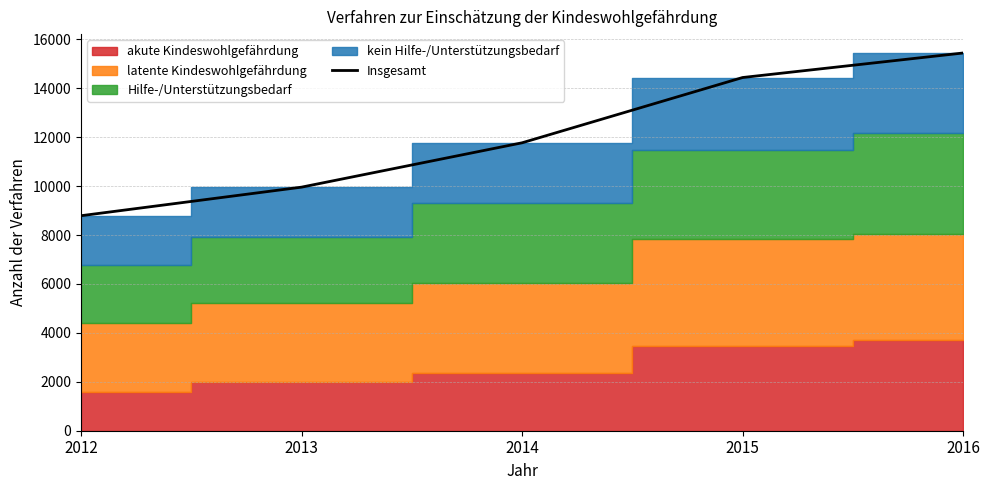

Between 2015 and 2013, which is larger?

2015